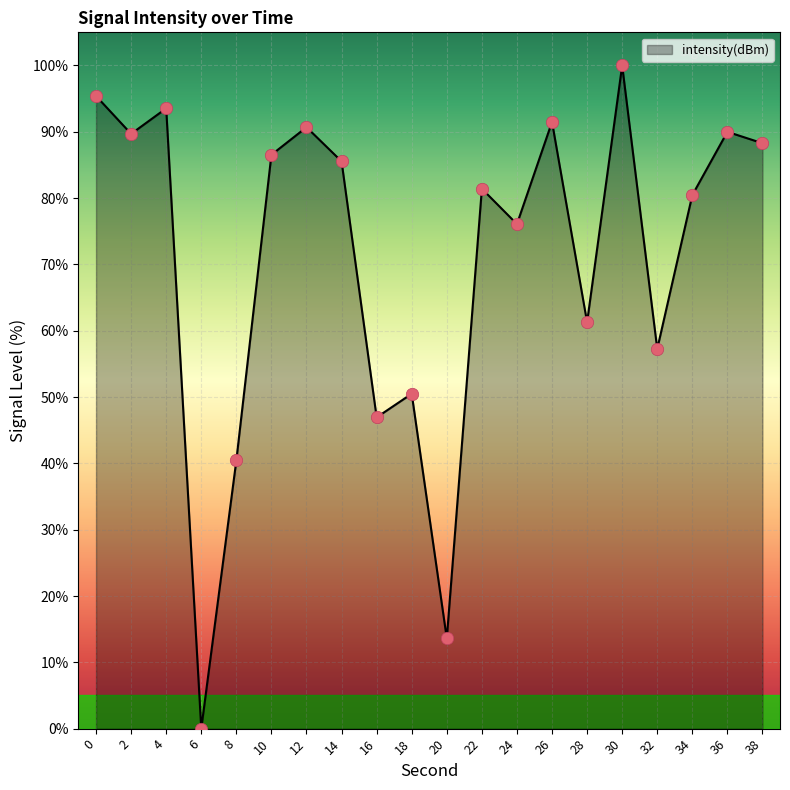

Between 30 and 8, which is larger?

30